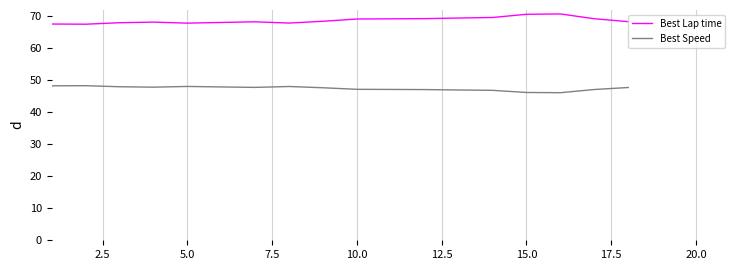

List the series in order of their peak value, highest first.

Best Lap time, Best Speed